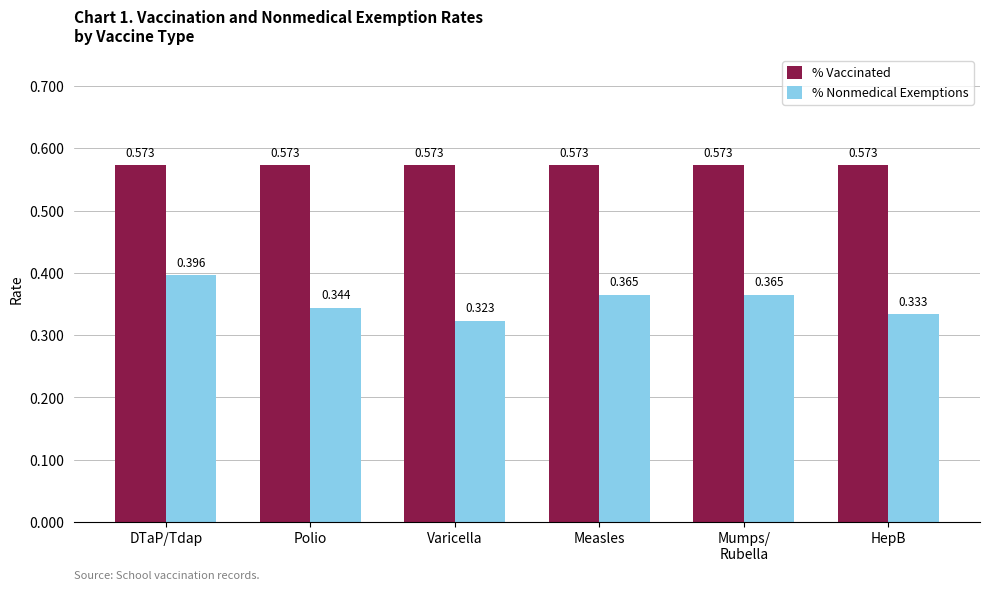

What is the sum of all % Nonmedical Exemptions values?

2.1